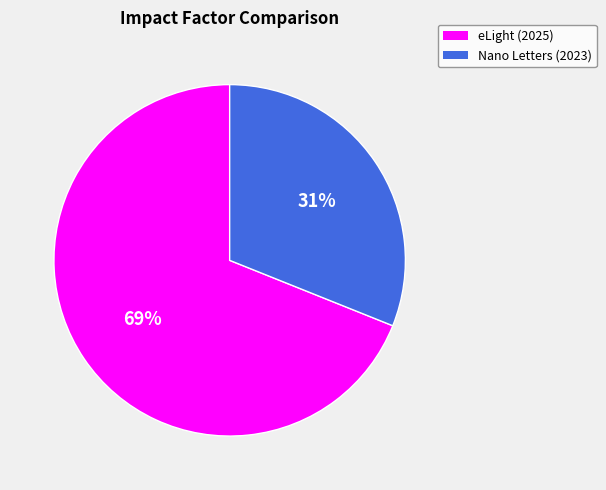

Is the sum of eLight (2025) and Nano Letters (2023) greater than half?

Yes